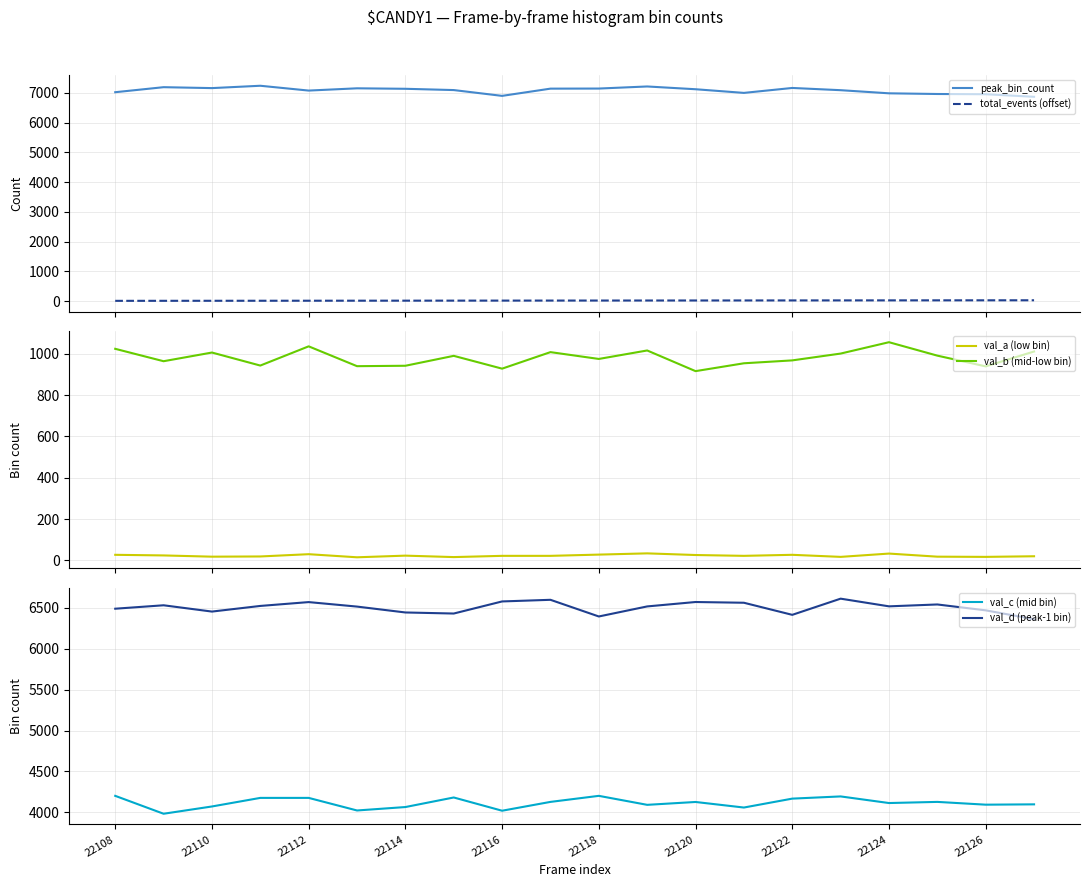

How many values in the total_events (offset) series exceed 18?

9